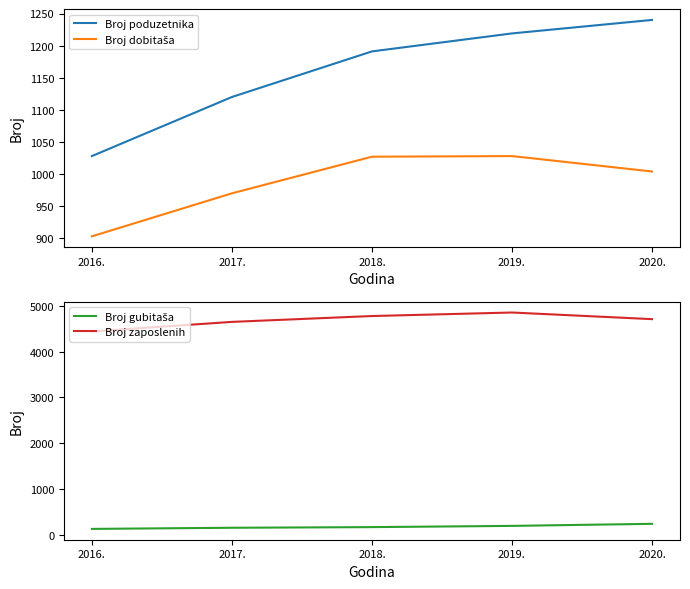

Rank the categories by Broj poduzetnika value from highest to lowest.

2020., 2019., 2018., 2017., 2016.